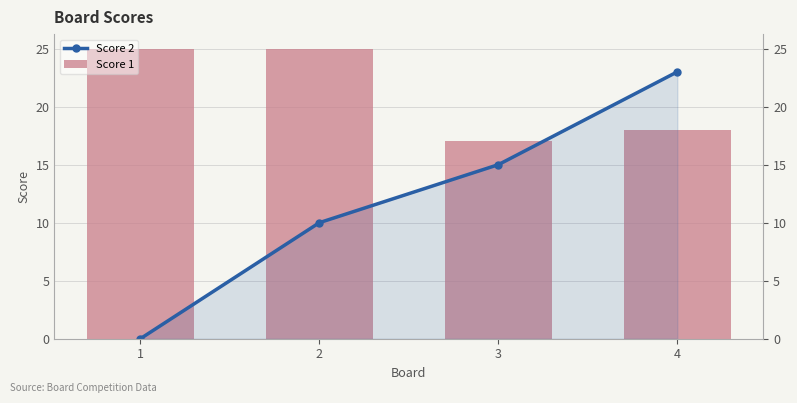

Where is Score 1 nearest to the value 21?

4